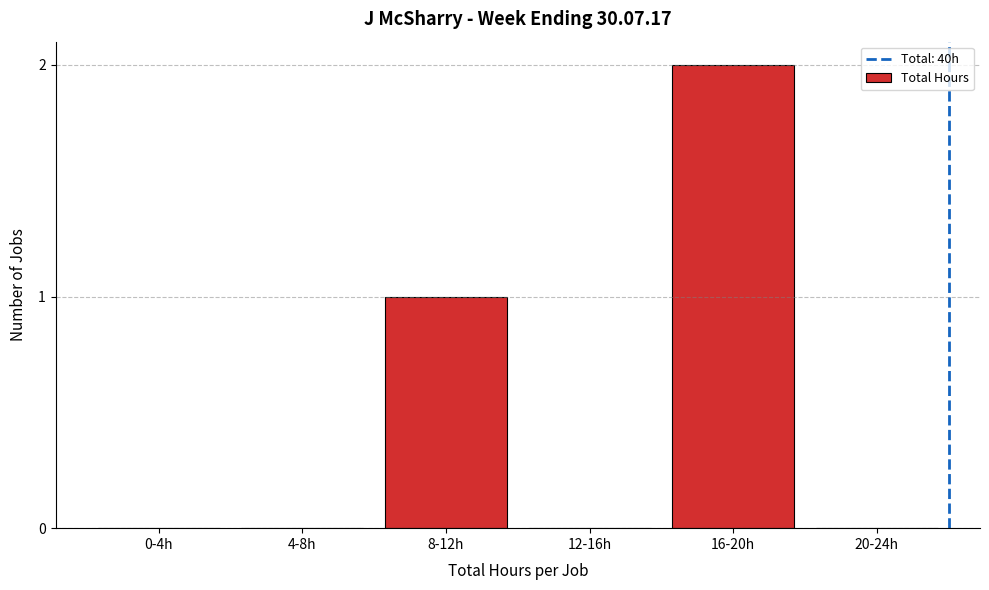

Reading right to left, extract all data points from this chart.

20-24h=0	16-20h=2	12-16h=0	8-12h=1	4-8h=0	0-4h=0